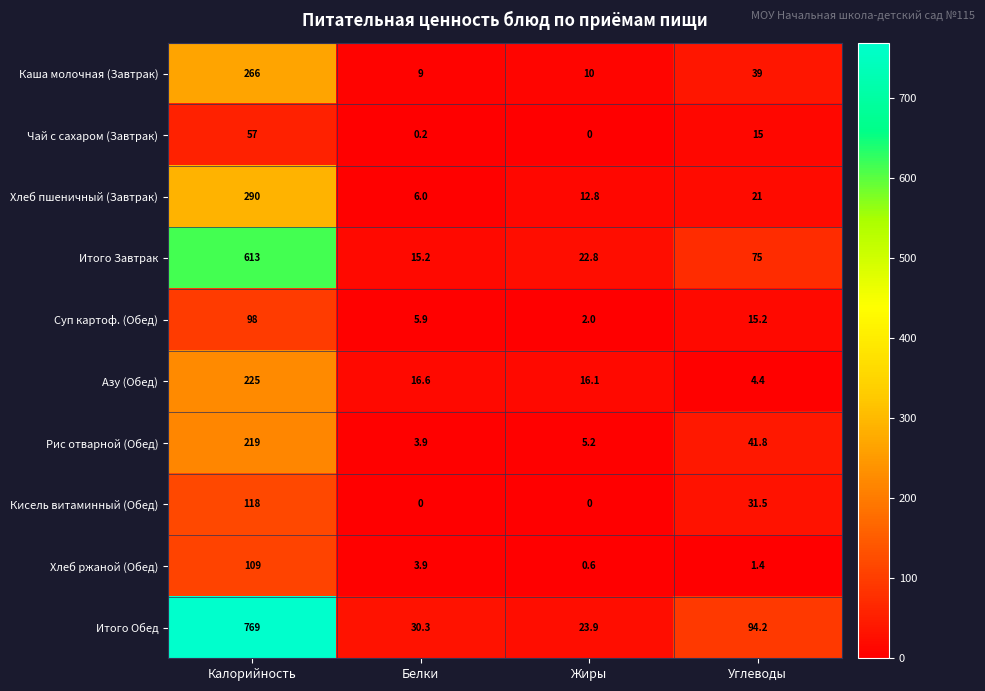

At which category is the sum across all series the highest?

Калорийность